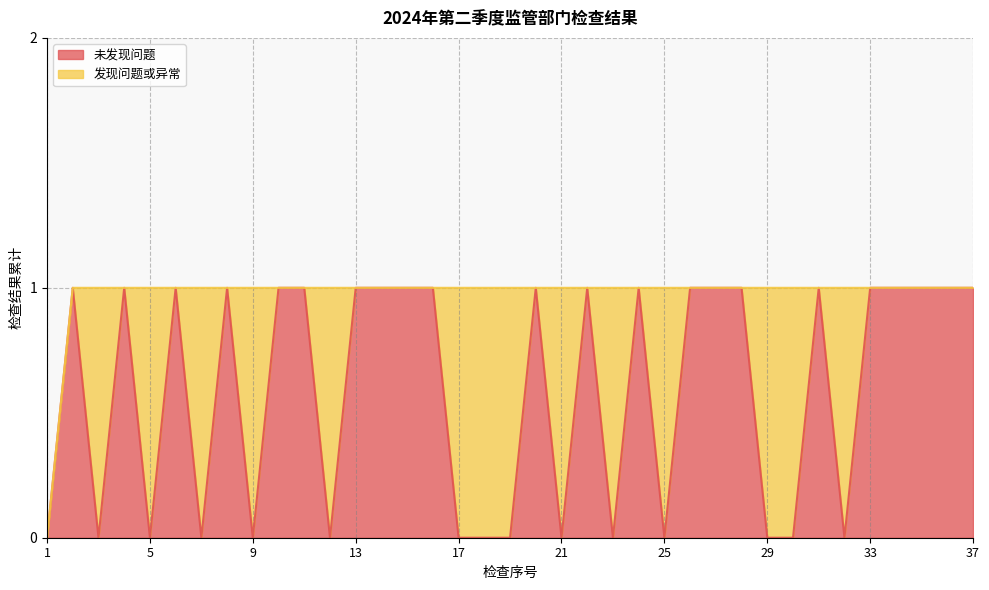

How many values are above zero?

22